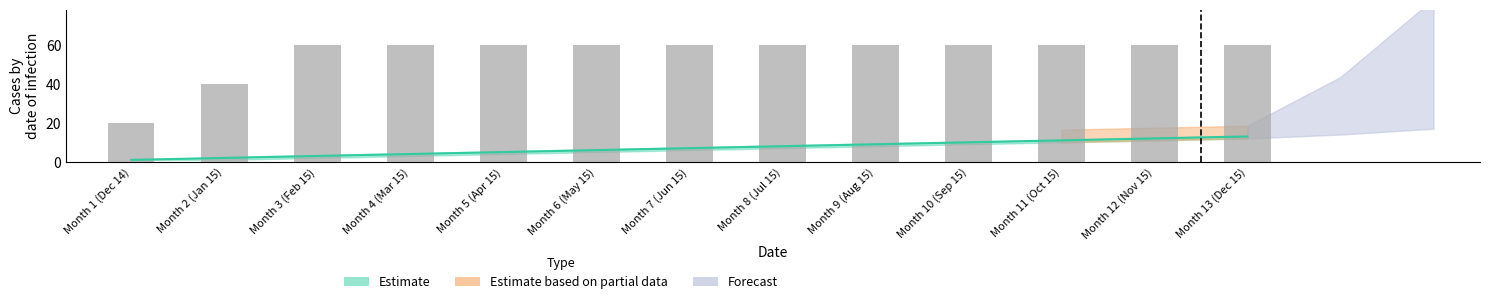

Is it true that the value at Month 10 (Sep 15) is 60?

True